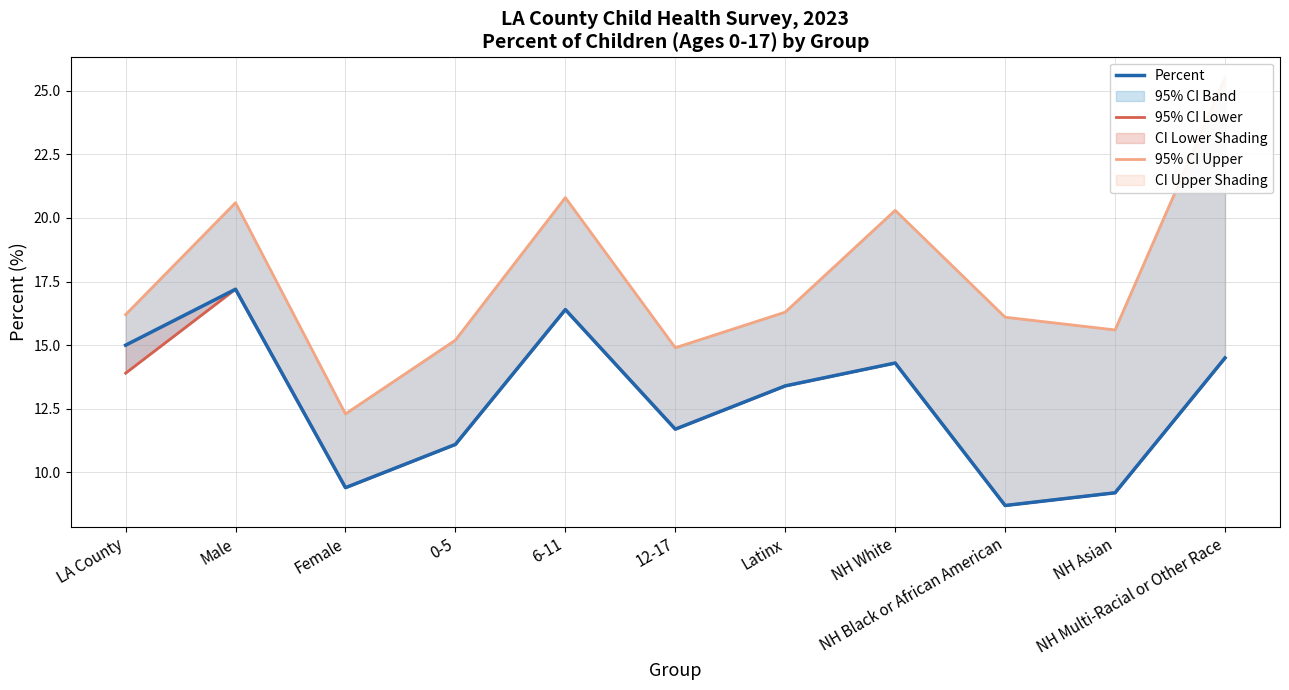

True or false: Percent has a value of 9.4 at Female.

True